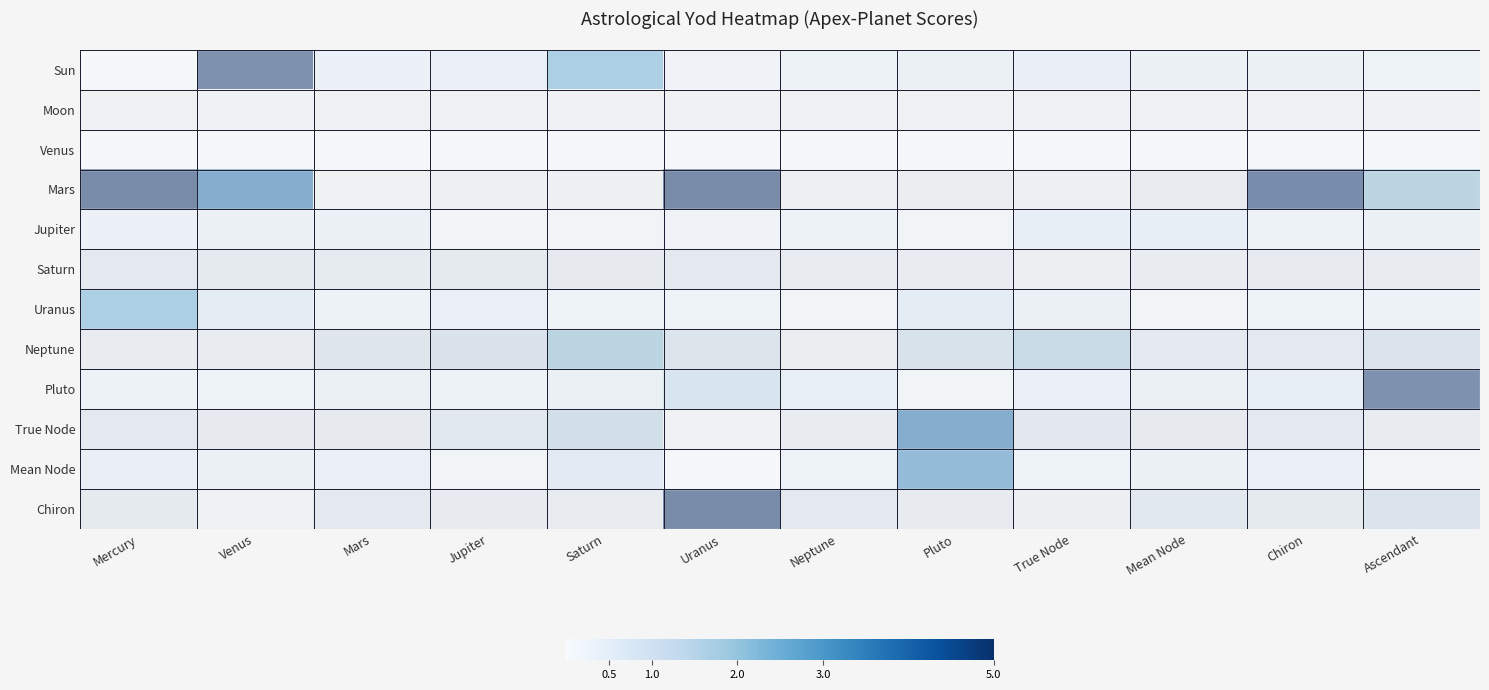

Rank the series at Mars from lowest to highest value.

Moon, Venus, Mars, Uranus, Saturn, True Node, Jupiter, Sun, Pluto, Chiron, Mean Node, Neptune